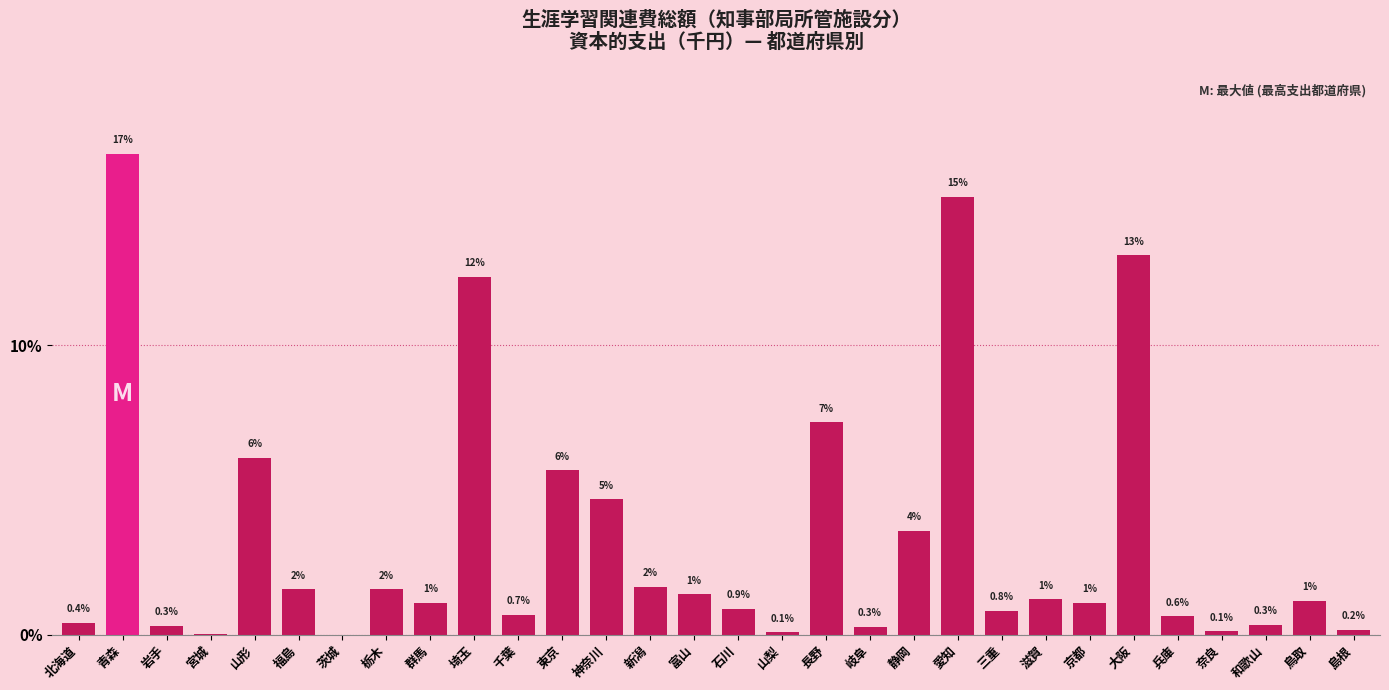

Are the bars horizontal?

No